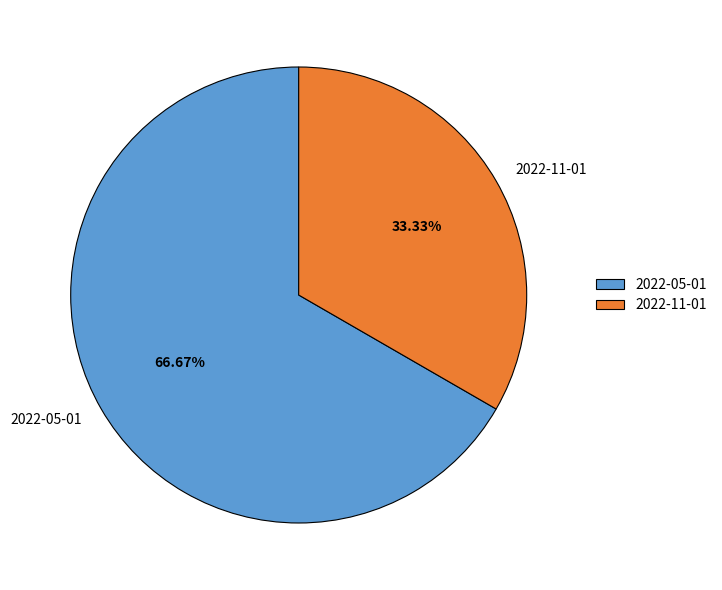

Which slice represents more than half of the pie?

2022-05-01